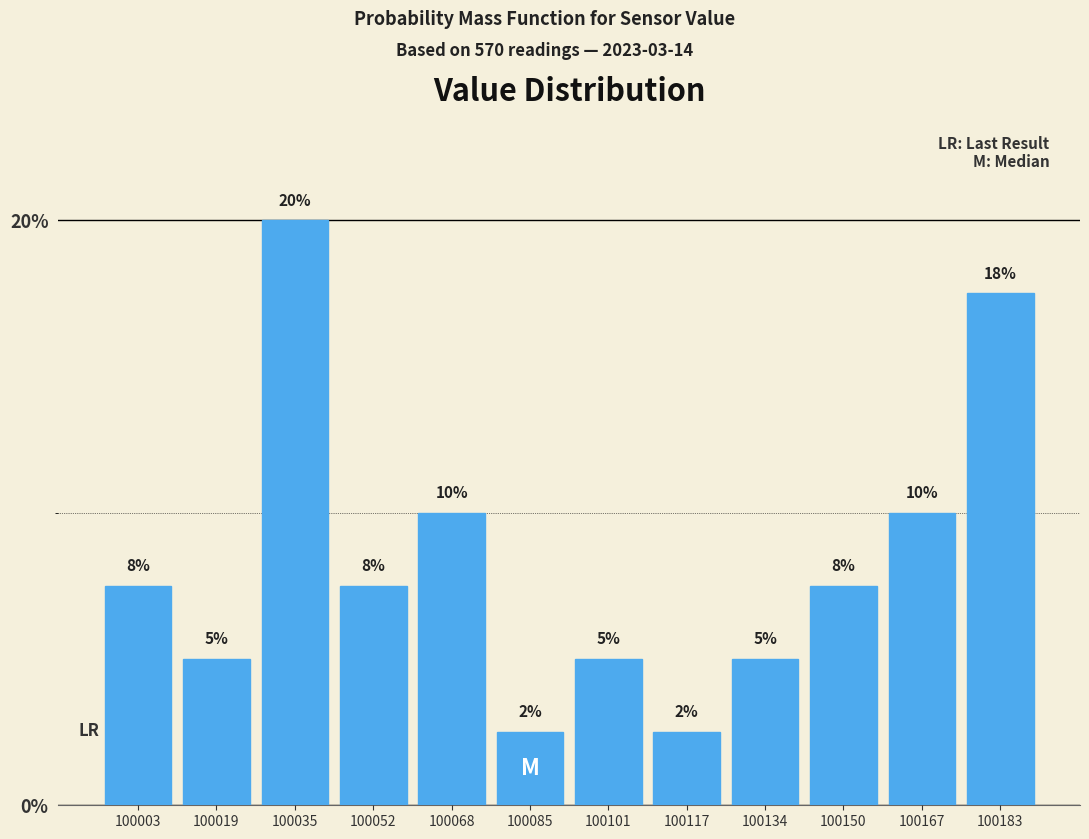

What is the value of the 4th bar from the left?

7.5